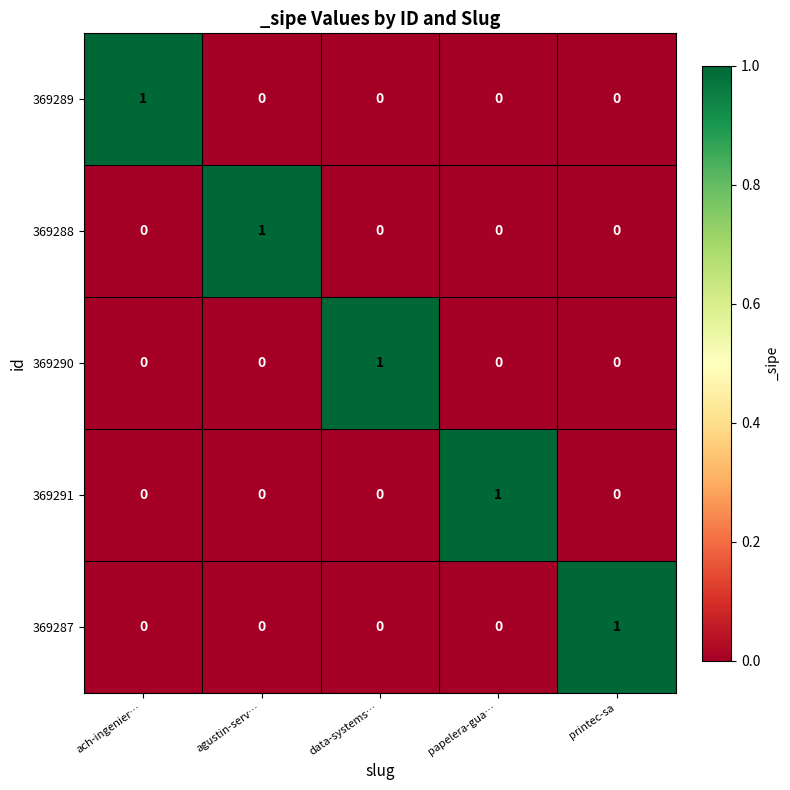

Reading left to right, extract all data points from this chart.

369289: ach-ingenier…=1	agustin-serv…=0	data-systems…=0	papelera-gua…=0	printec-sa=0
369288: ach-ingenier…=0	agustin-serv…=1	data-systems…=0	papelera-gua…=0	printec-sa=0
369290: ach-ingenier…=0	agustin-serv…=0	data-systems…=1	papelera-gua…=0	printec-sa=0
369291: ach-ingenier…=0	agustin-serv…=0	data-systems…=0	papelera-gua…=1	printec-sa=0
369287: ach-ingenier…=0	agustin-serv…=0	data-systems…=0	papelera-gua…=0	printec-sa=1